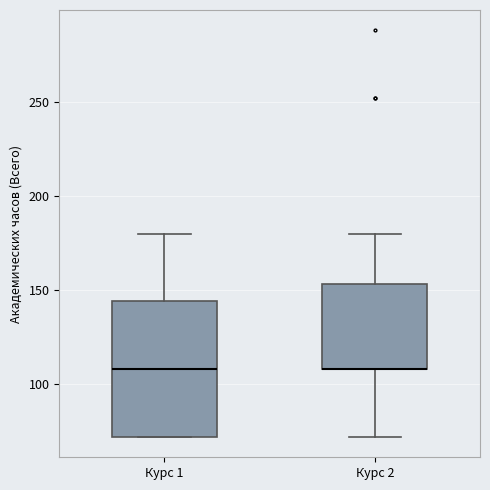

Comparing the boxes themselves (not the whiskers), which one is the tallest?

Курс 1